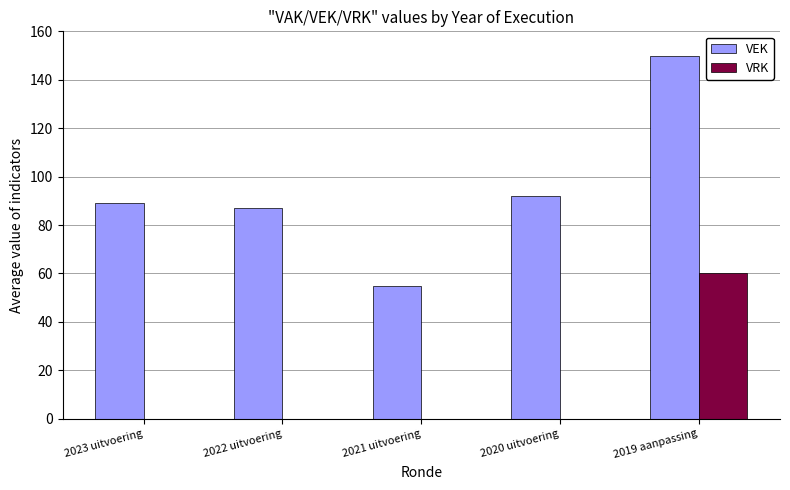

The VRK series shows 0 at 2022 uitvoering. True or false?

True